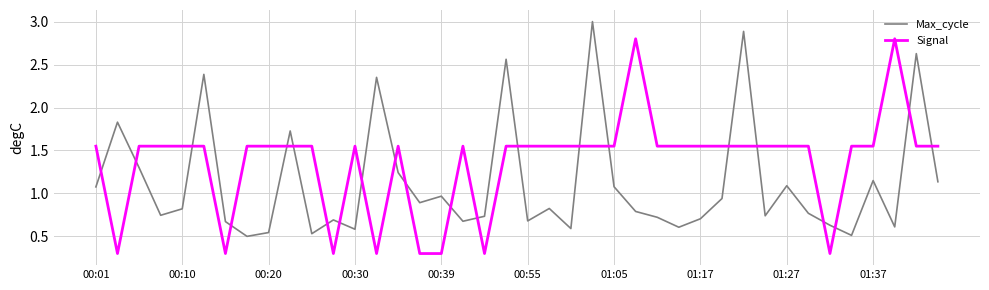

How many lines are shown in the chart?

2